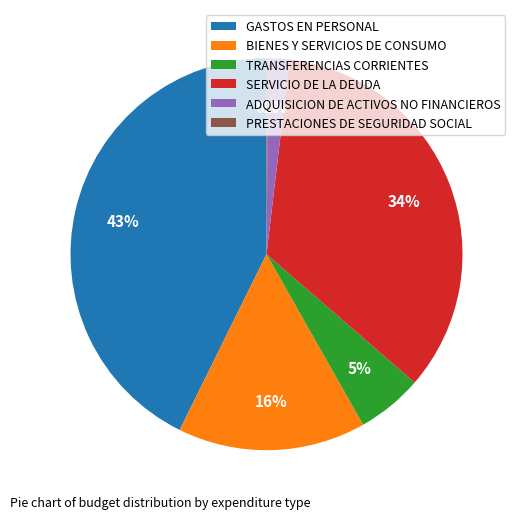

True or false: BIENES Y SERVICIOS DE CONSUMO accounts for 3% of the total.

False